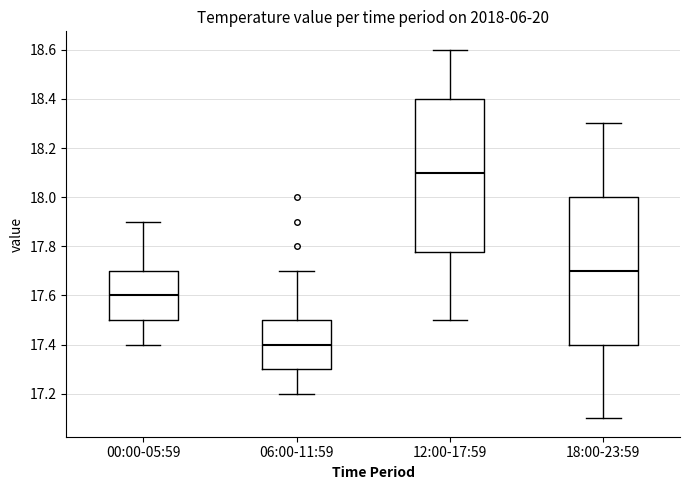

Reading left to right, transcribe this box plot: for each box, give where its median line is, the range the box spans, and where its two whiskers end, as read against the y-axis. The values are not printed on the chart, so give them approximately, as read against the axis.

00:00-05:59: median 17.60, box 17.50 to 17.70, whiskers 17.40 to 17.90
06:00-11:59: median 17.40, box 17.30 to 17.50, whiskers 17.20 to 17.70
12:00-17:59: median 18.10, box 17.78 to 18.40, whiskers 17.50 to 18.60
18:00-23:59: median 17.70, box 17.40 to 18.00, whiskers 17.10 to 18.30